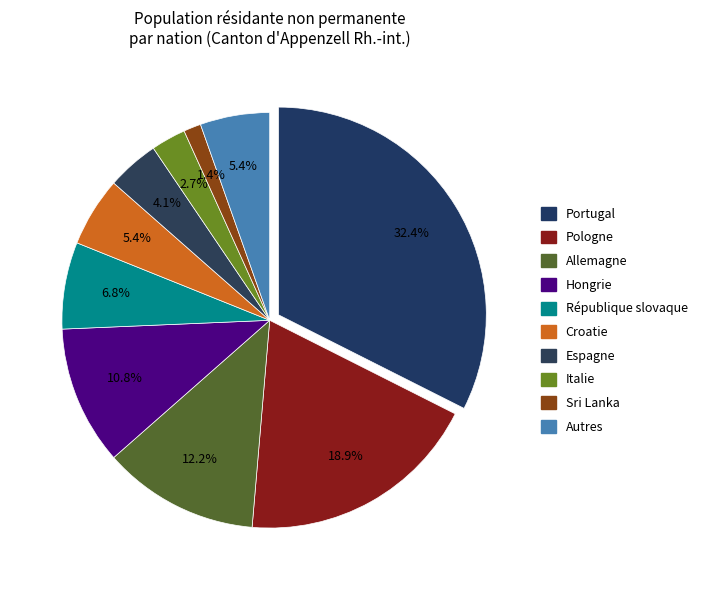

Which category has the smallest portion of the pie?

Sri Lanka